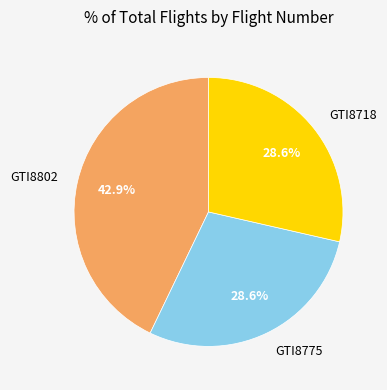

How many segments does this pie chart have?

3